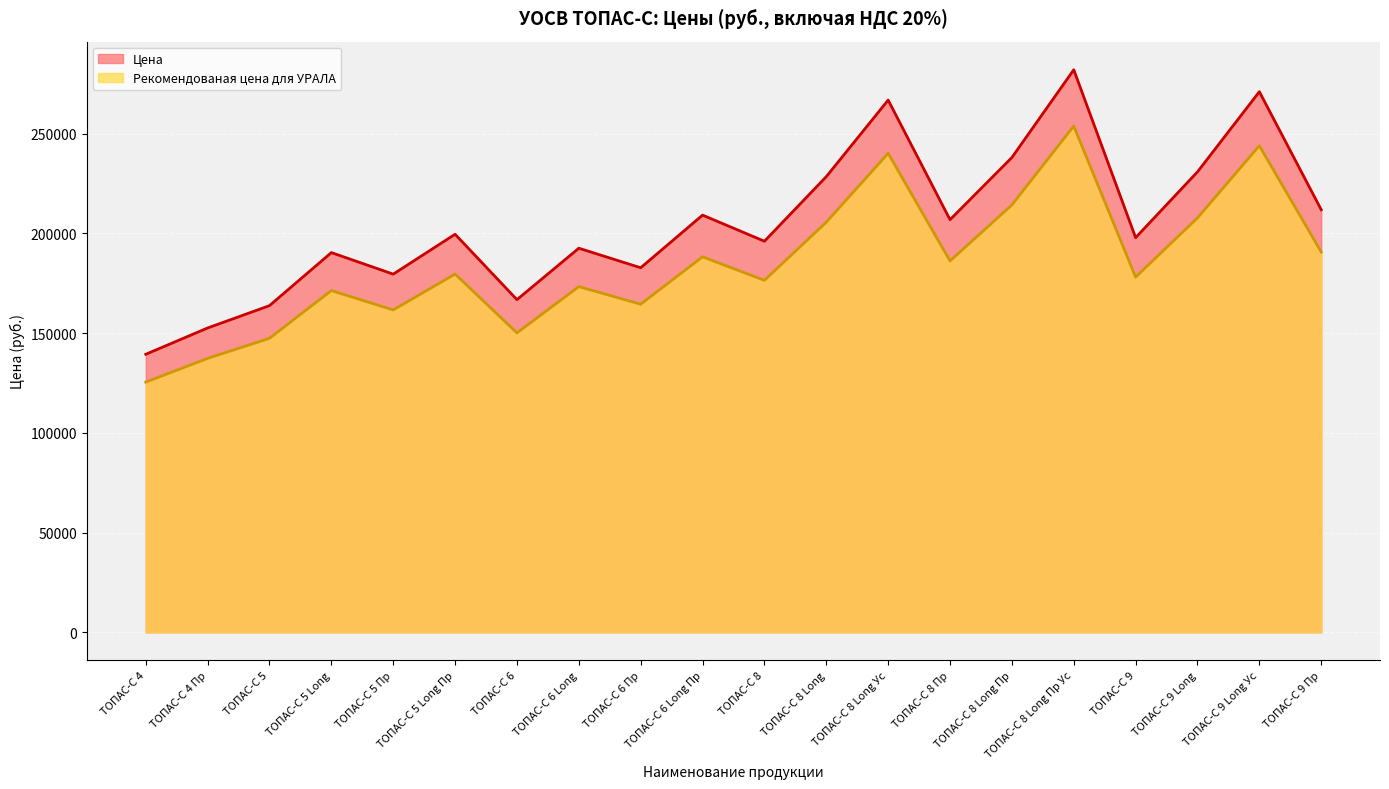

How many series are shown in this chart?

2